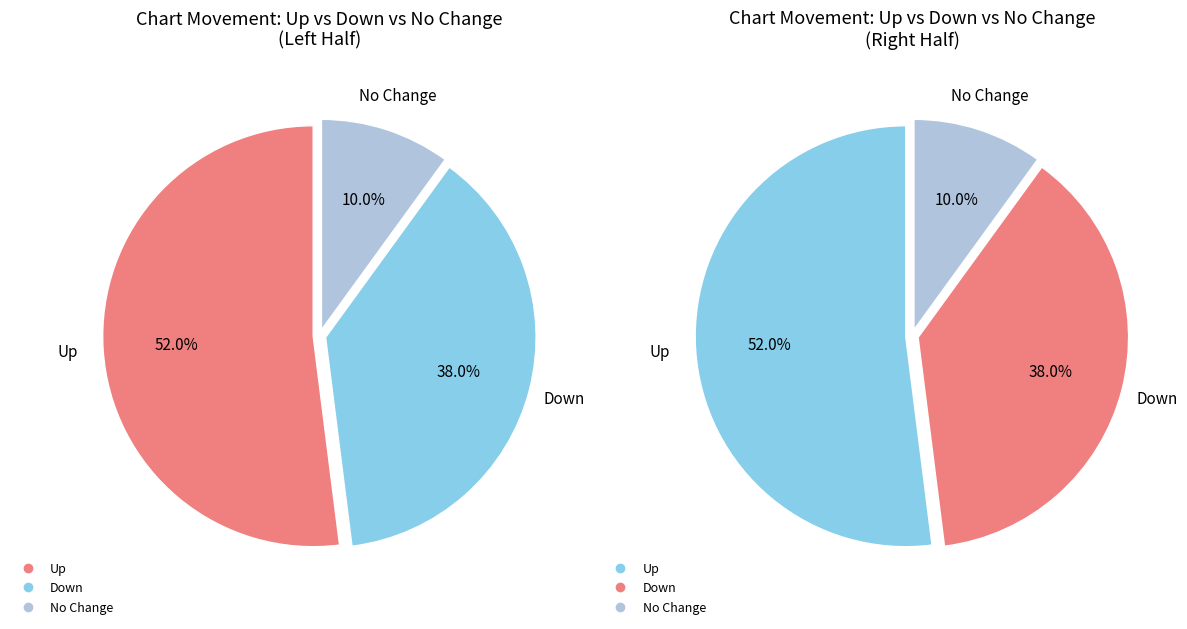

Count the number of slices in the pie.

3